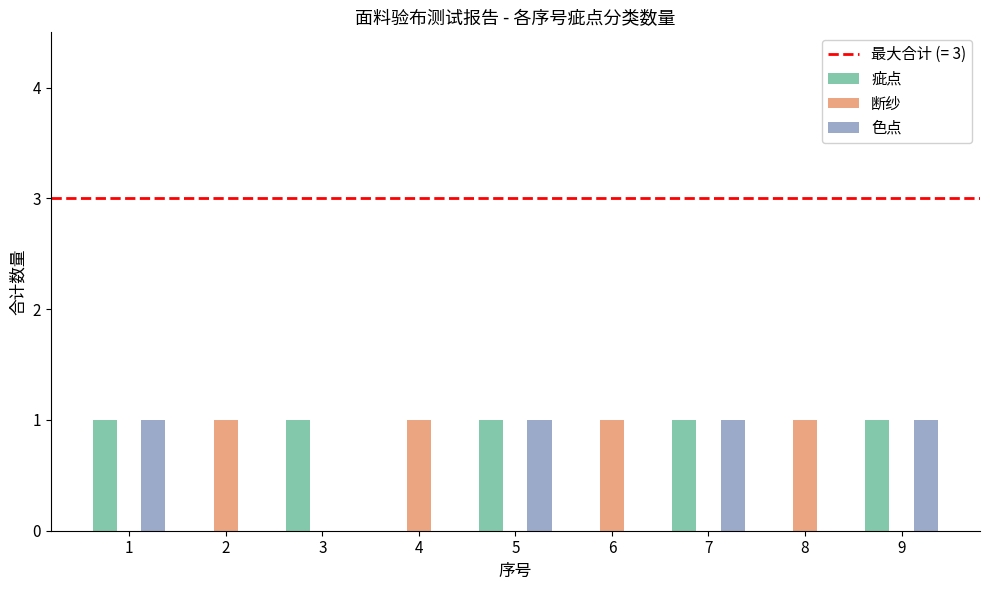

What is the highest value of the 疵点 series?

1